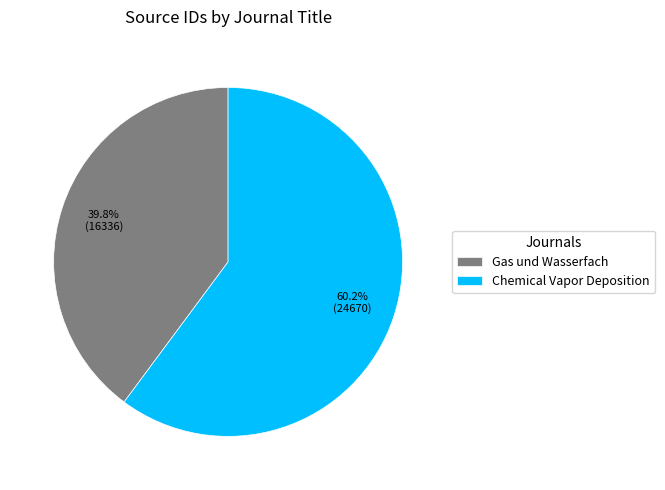

Does Gas und Wasserfach account for over 50% of the chart?

No